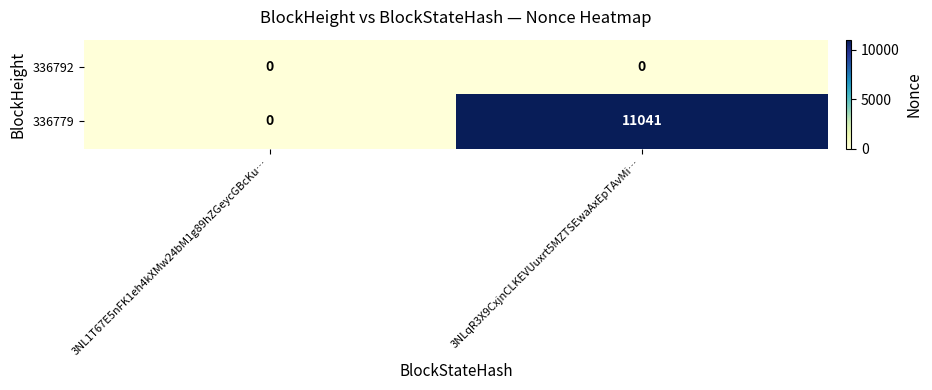

The 336779 series shows 6529 at 3NLqR3X9CxjnCLKEVUuxrt5MZTSEwaAxEpTAvMi…. True or false?

False